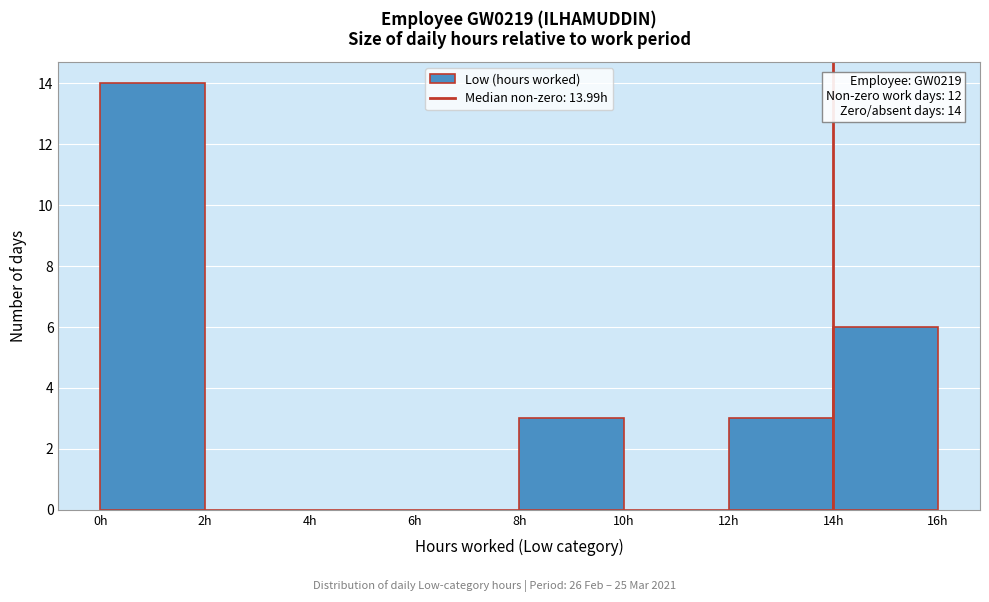

Which range on the x-axis has the tallest bar?

0 to 2